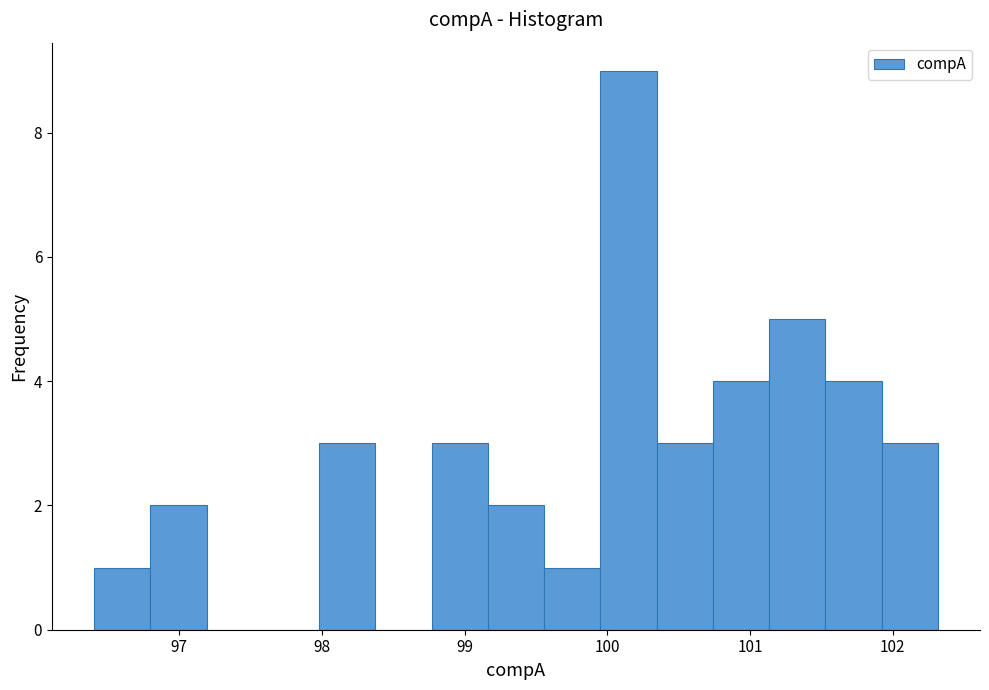

Read against the x-axis, roughly where is the centre of the tallest bar?

100.1